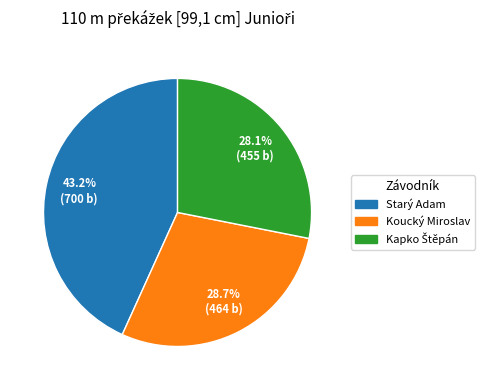

To the nearest percent, what is the average slice percentage?

33%